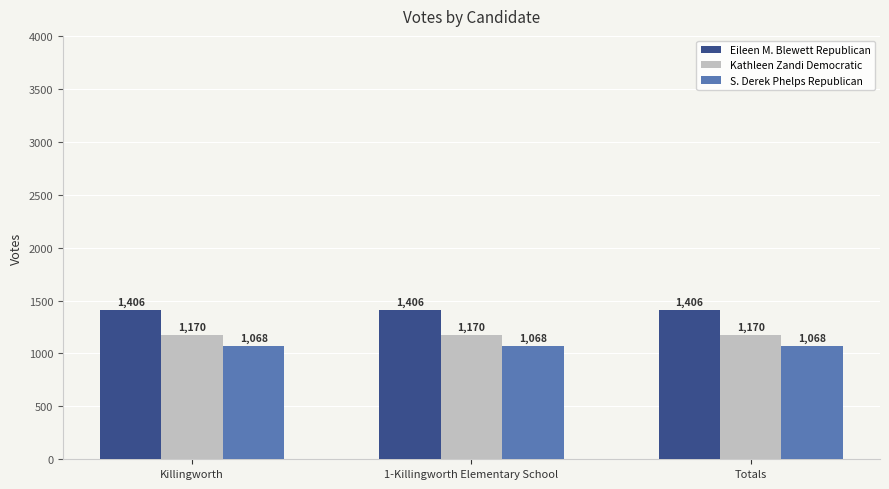

What is the spread (max minus min) of values at Totals?

338